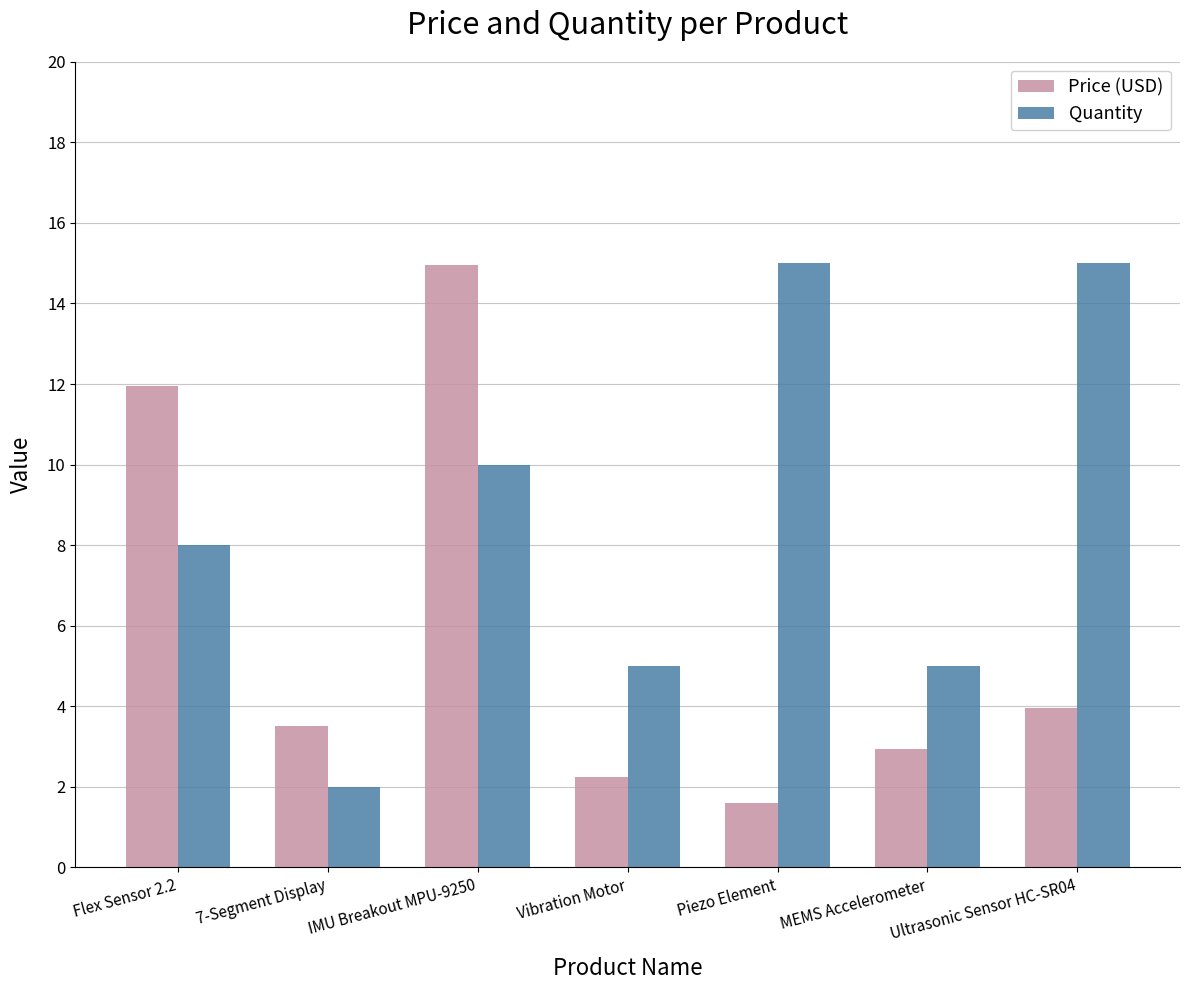

What is the smallest value displayed?

1.6